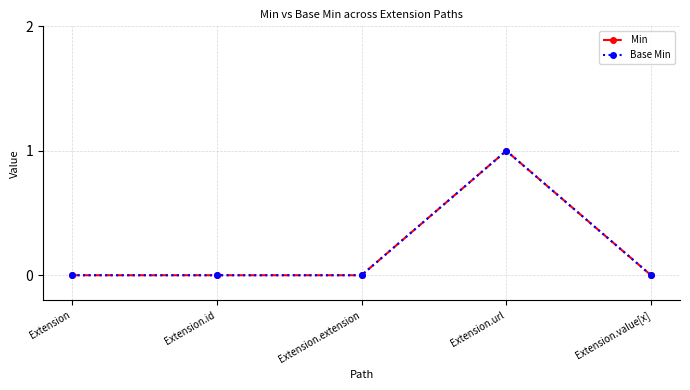

What is the highest value of the Base Min series?

1